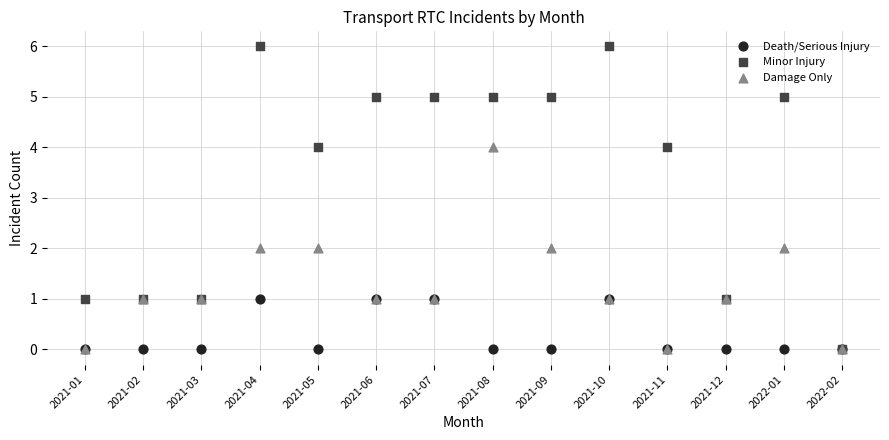

Which series has the widest spread of Y values?

Minor Injury